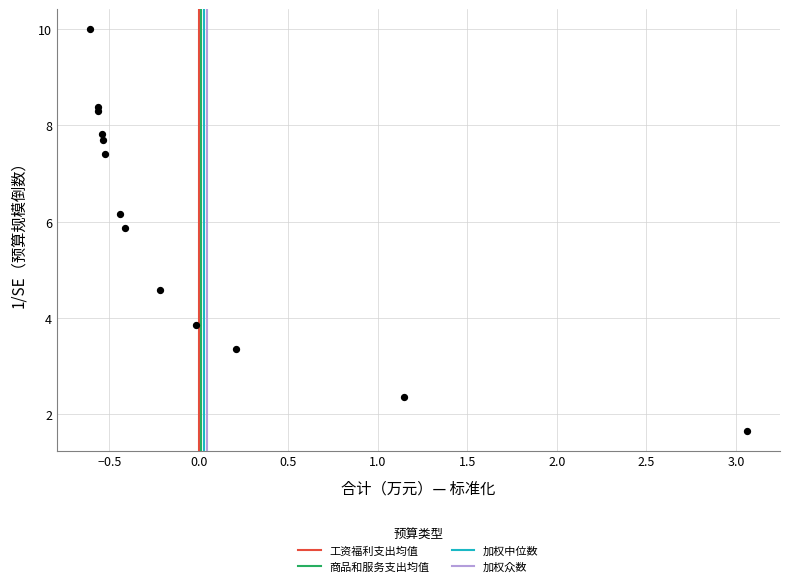

What Y value in the scatter plot is closest to 5?

4.6